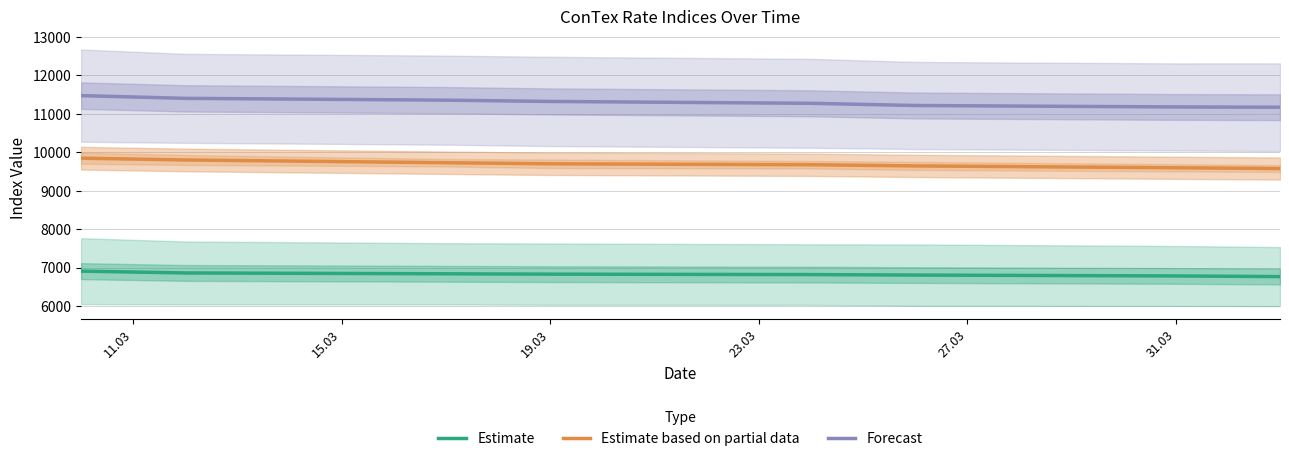

How many data points in Forecast are above 11323?

3